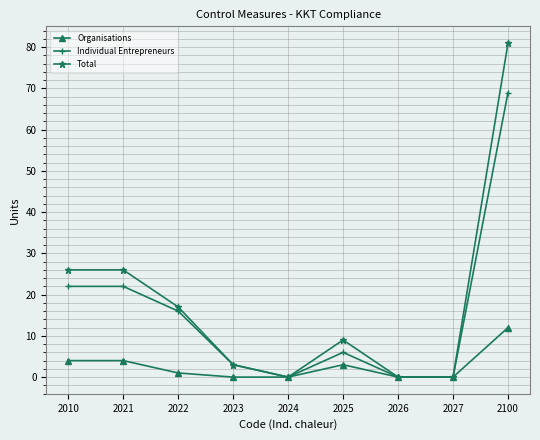

List the series in order of their peak value, highest first.

Total, Individual Entrepreneurs, Organisations